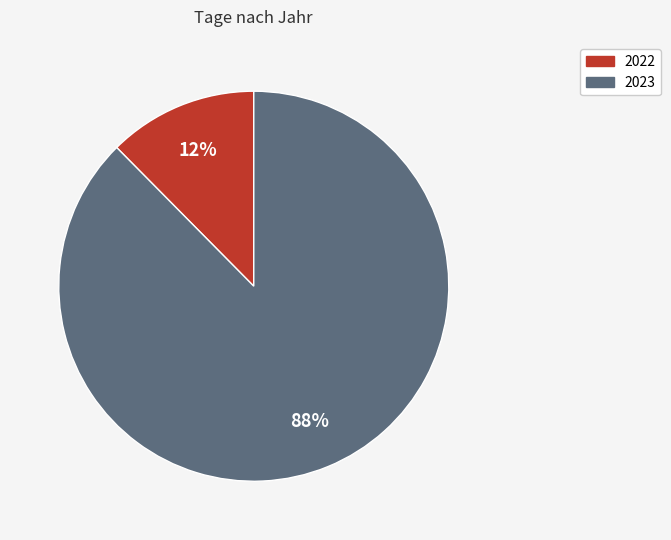

How many segments does this pie chart have?

2